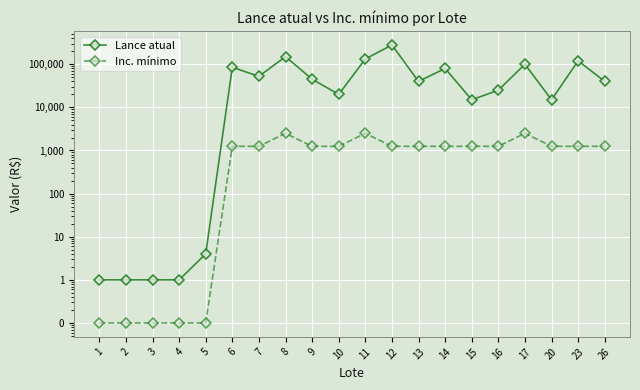

At which label does Inc. mínimo first exceed 1250?

8